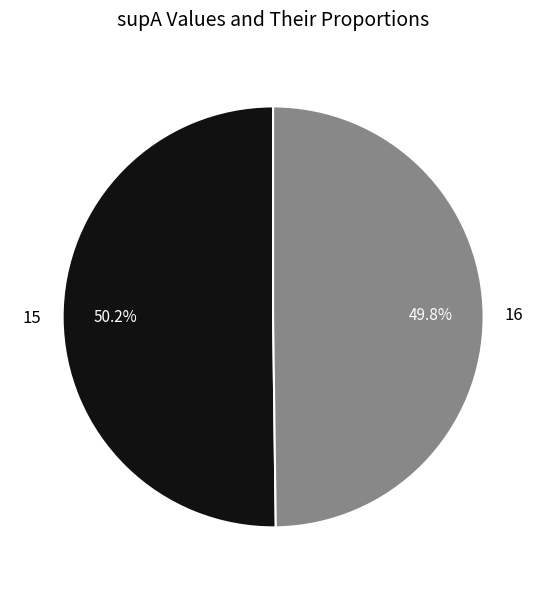

How many slices are in this pie chart?

2